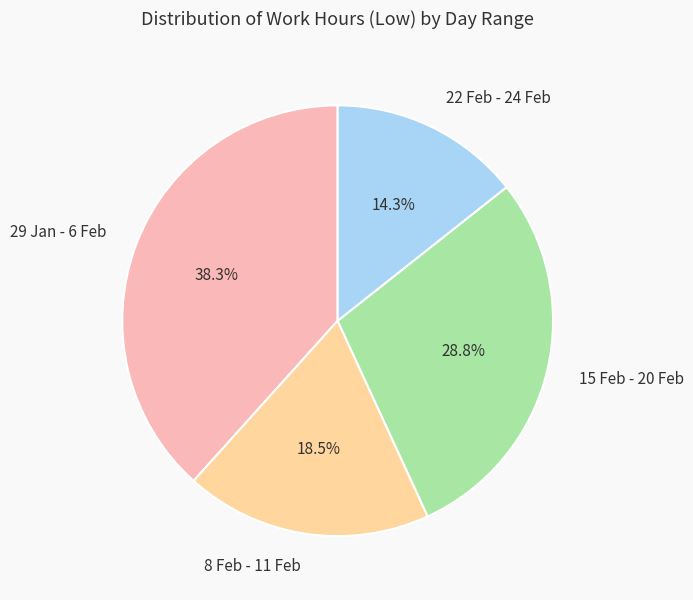

How many segments does this pie chart have?

4